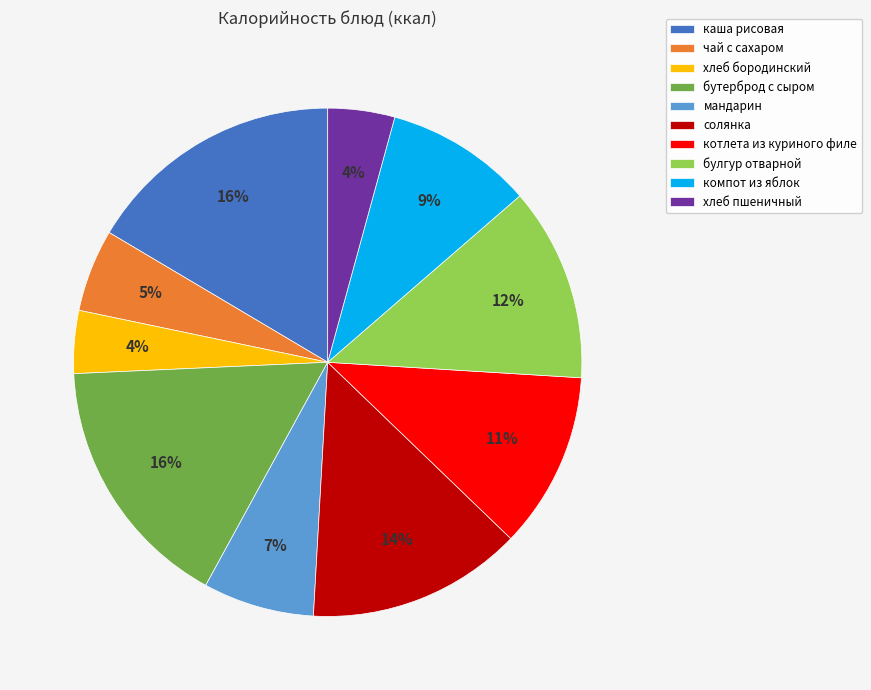

To the nearest percent, what portion does булгур отварной represent?

12%